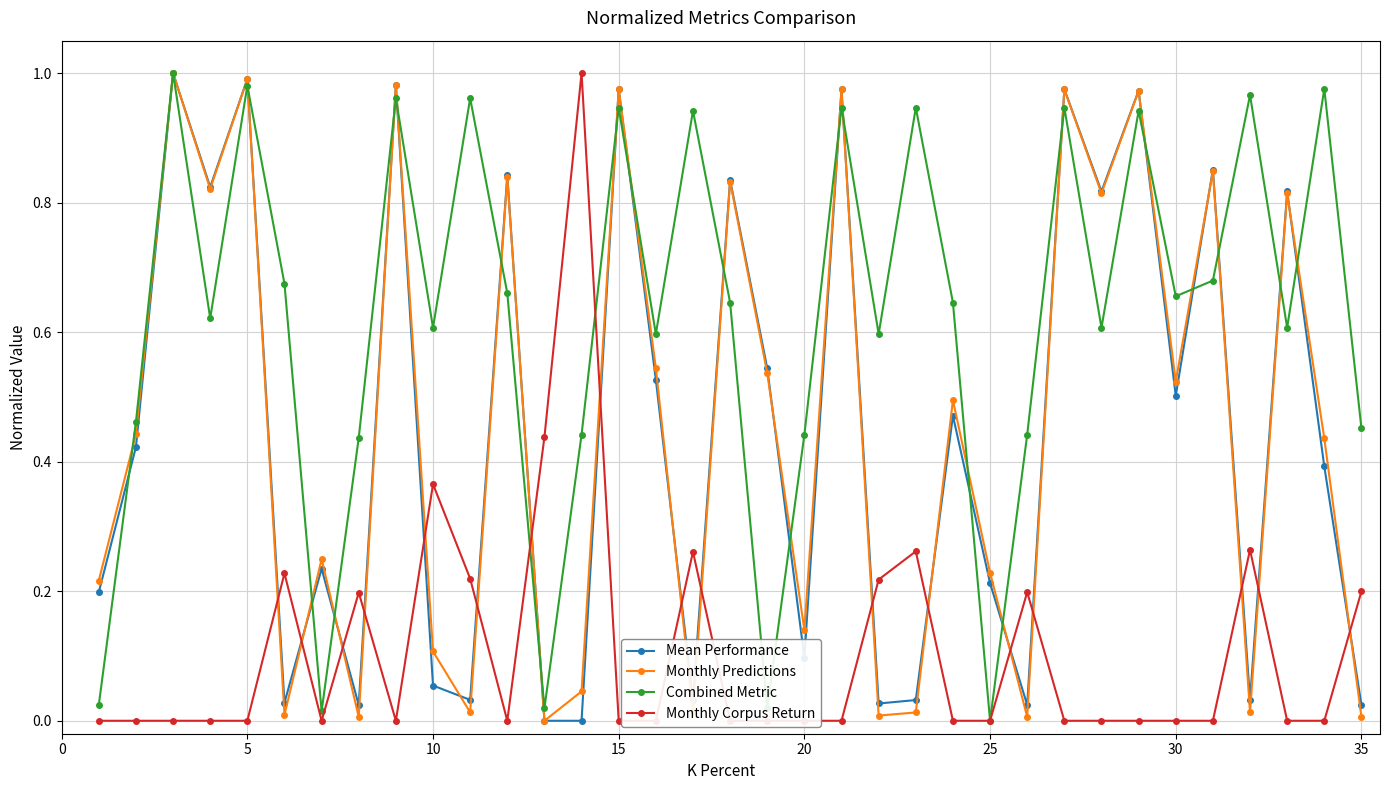

After their last crossing, which series has the higher values: Monthly Corpus Return or Mean Performance?

Monthly Corpus Return